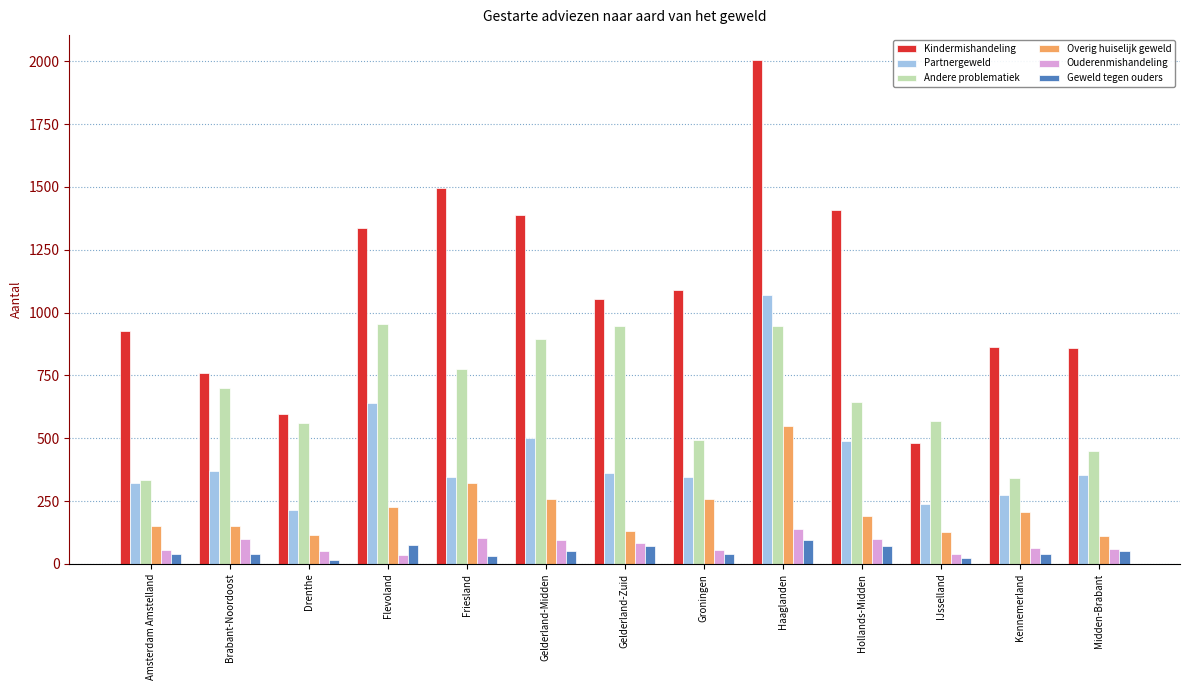

How many data points in Kindermishandeling are less than 1055?

6